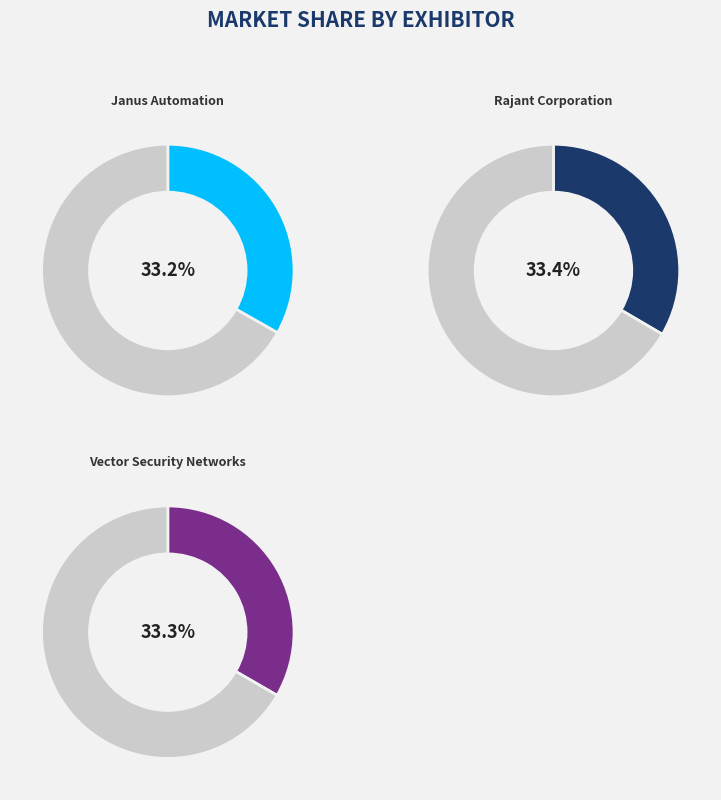

Is there any slice that represents more than half of the pie?

No